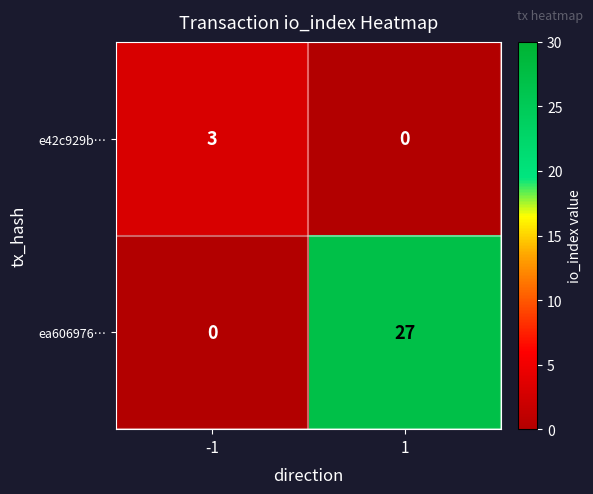

At which category is the sum across all series the highest?

1